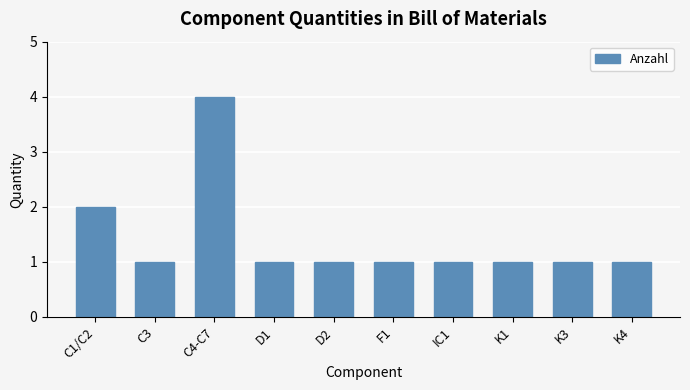

How many categories are shown in the chart?

10